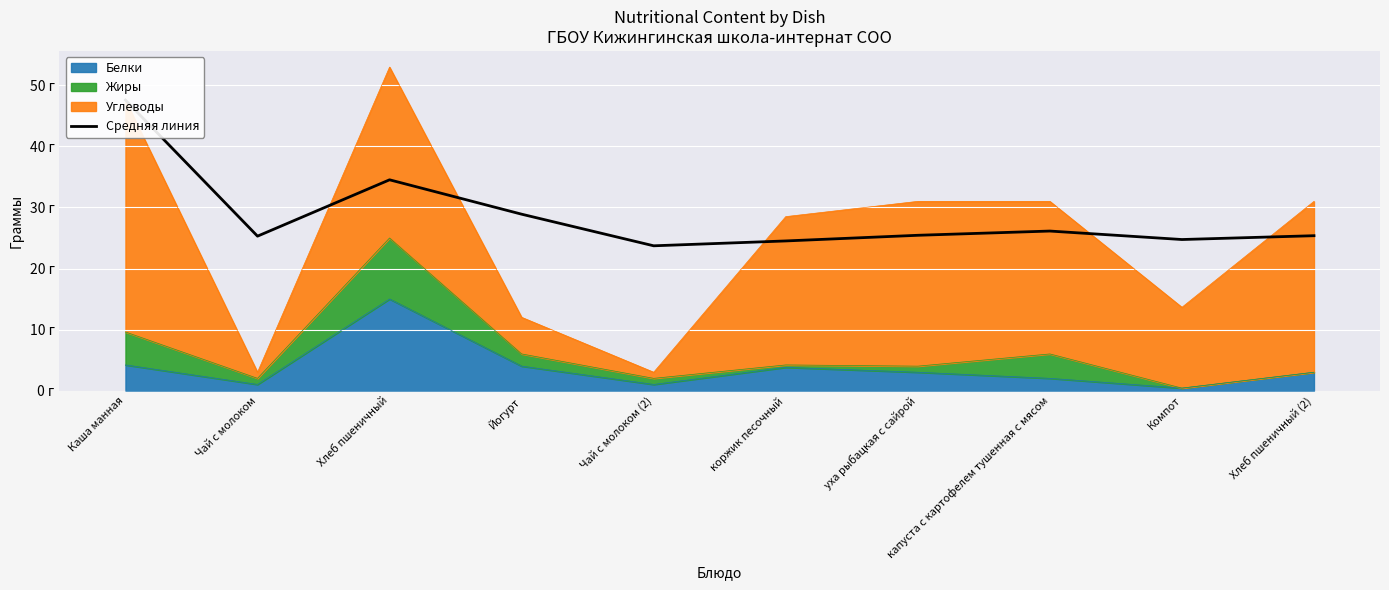

Approximately how many times larger is the value at коржик песочный compared to Хлеб пшеничный?

0.7